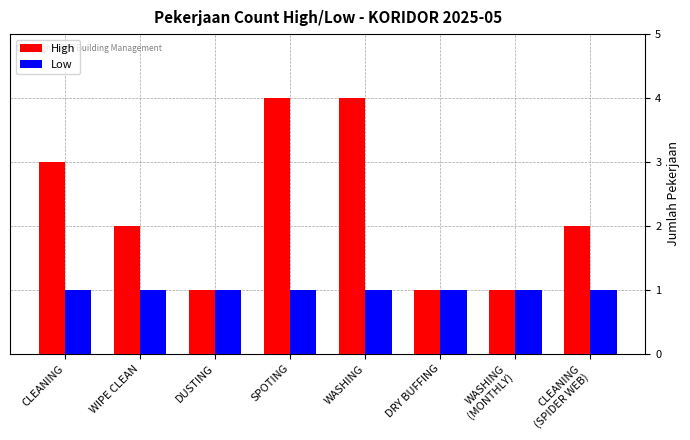

How many bars are there in each group?

2